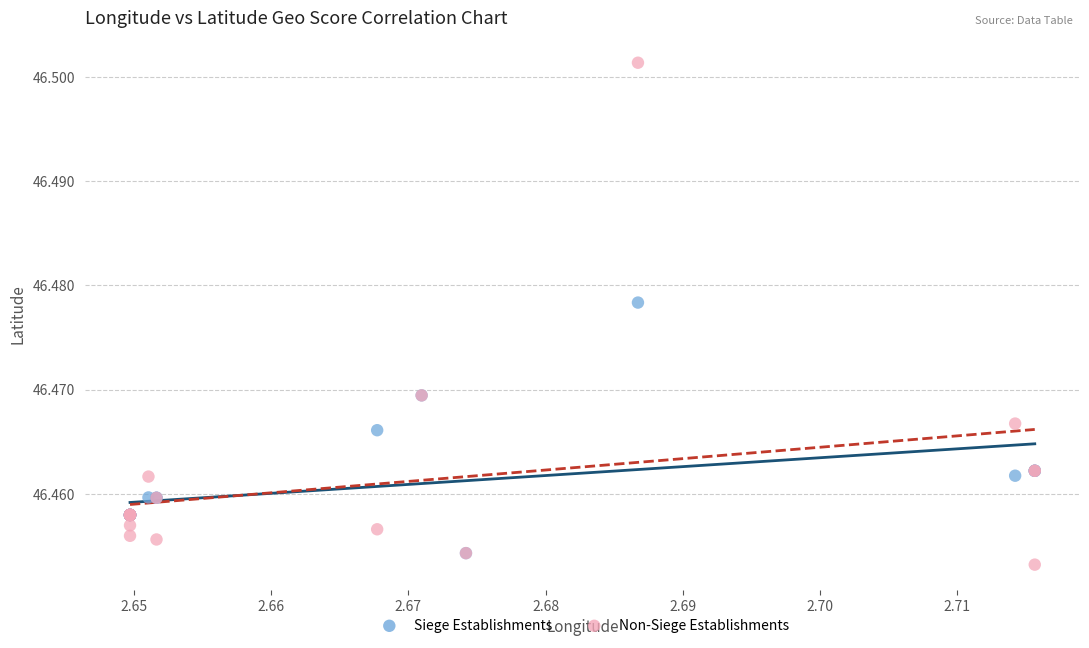

Which series reaches the minimum Y coordinate?

Non-Siege Establishments